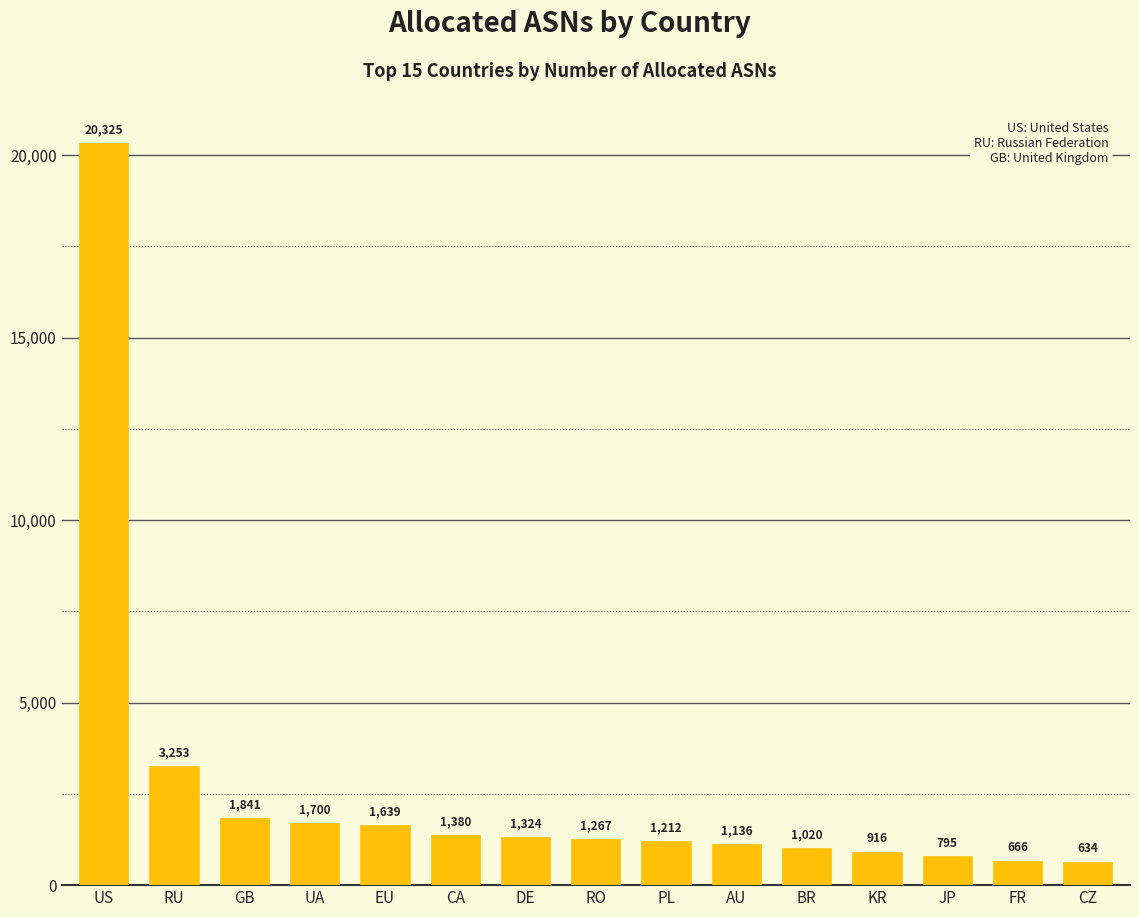

How many bars are there in total?

15